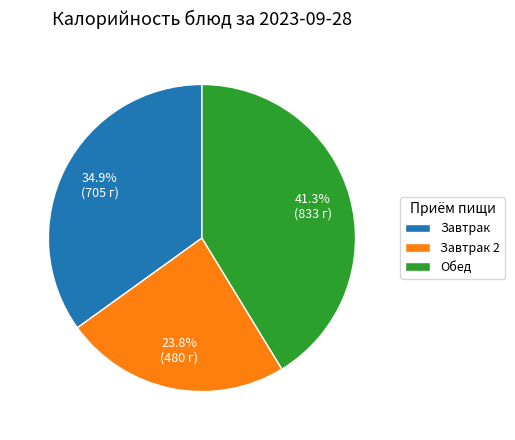

Is there a majority slice in this chart?

No